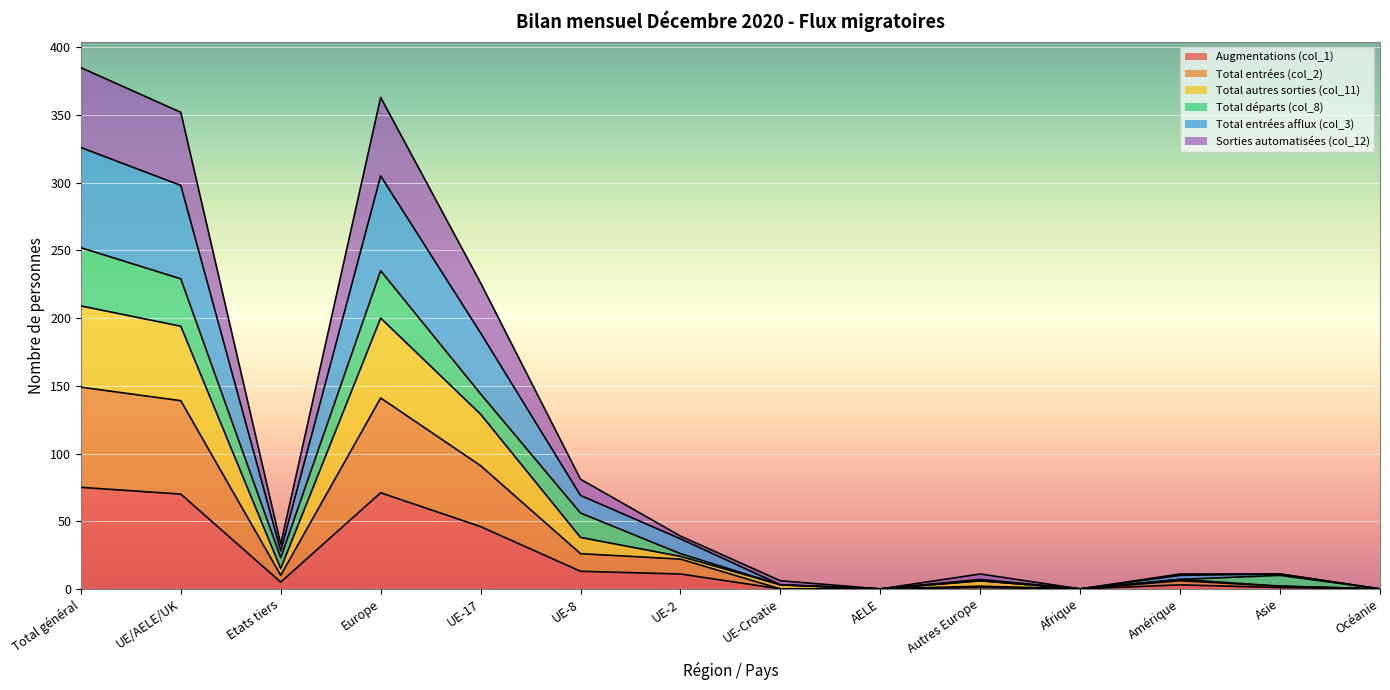

Does the chart display data point markers on the line(s)?

No